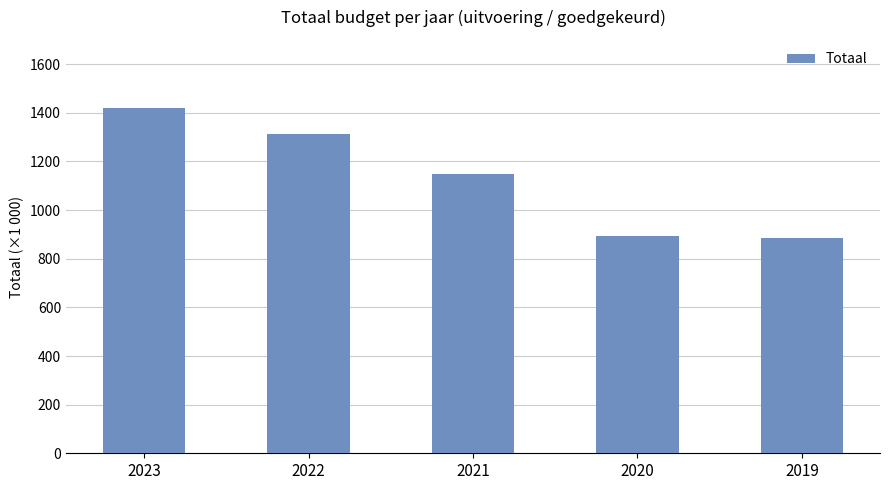

Reading left to right, list all the values displayed in this chart.

2023=1421721	2022=1312649	2021=1150163	2020=894465	2019=885642